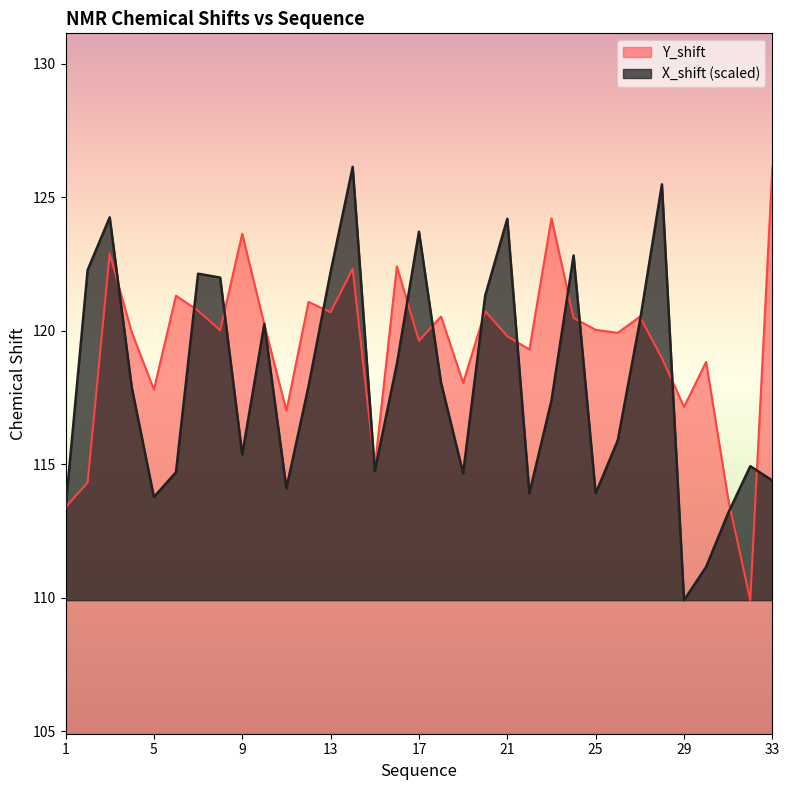

What is the value of the X_shift point at the 8th from the left?

122.0